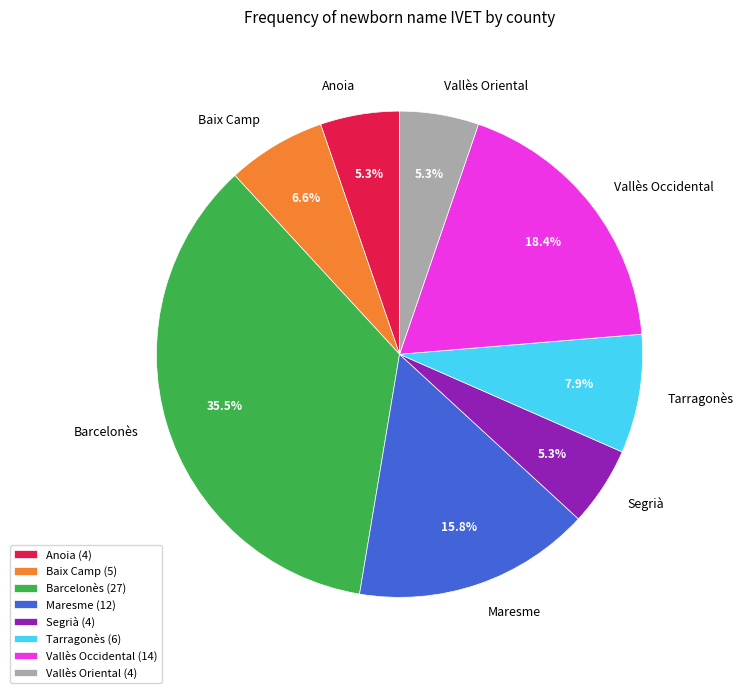

To the nearest percent, what is the combined percentage of Maresme and Segrià?

21%